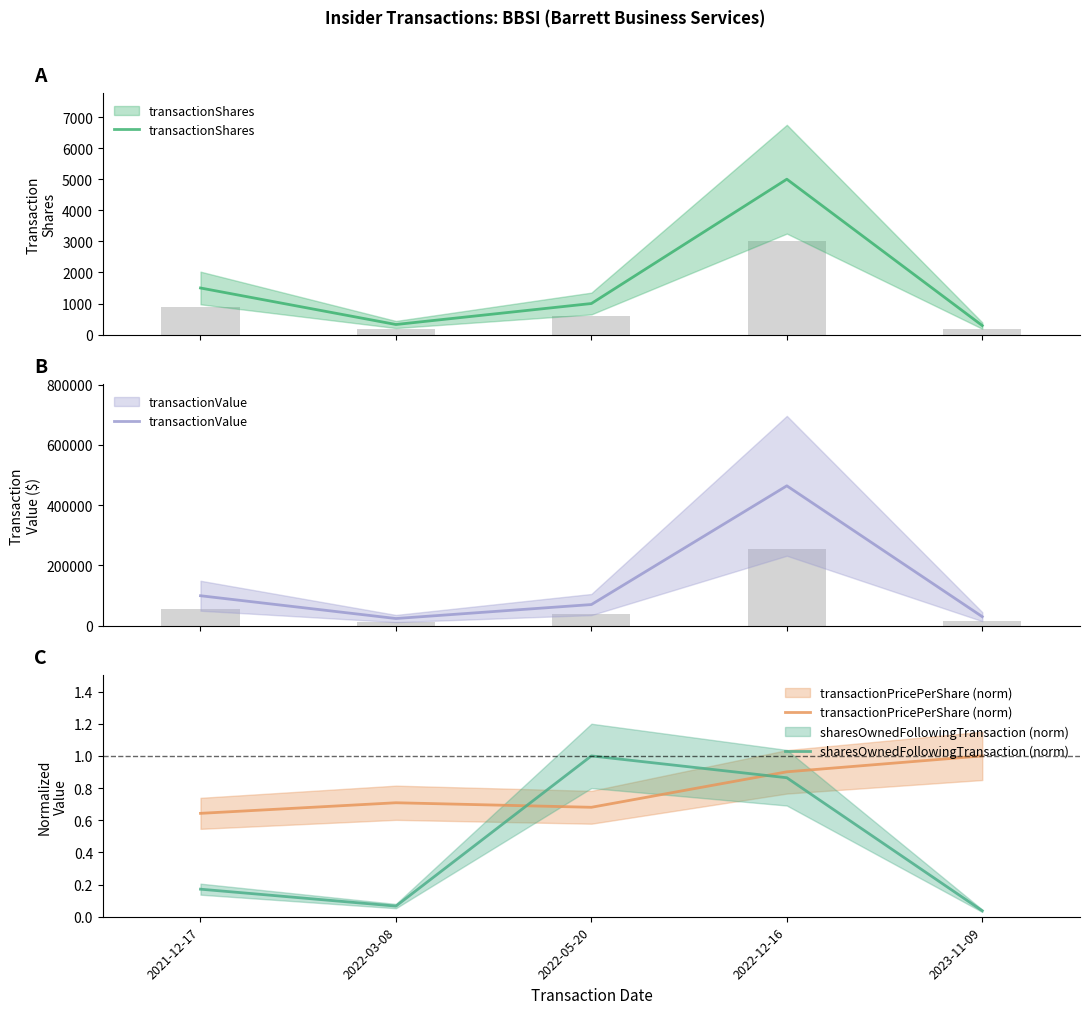

What is the difference between the maximum and minimum values in the transactionShares series?

4710.0